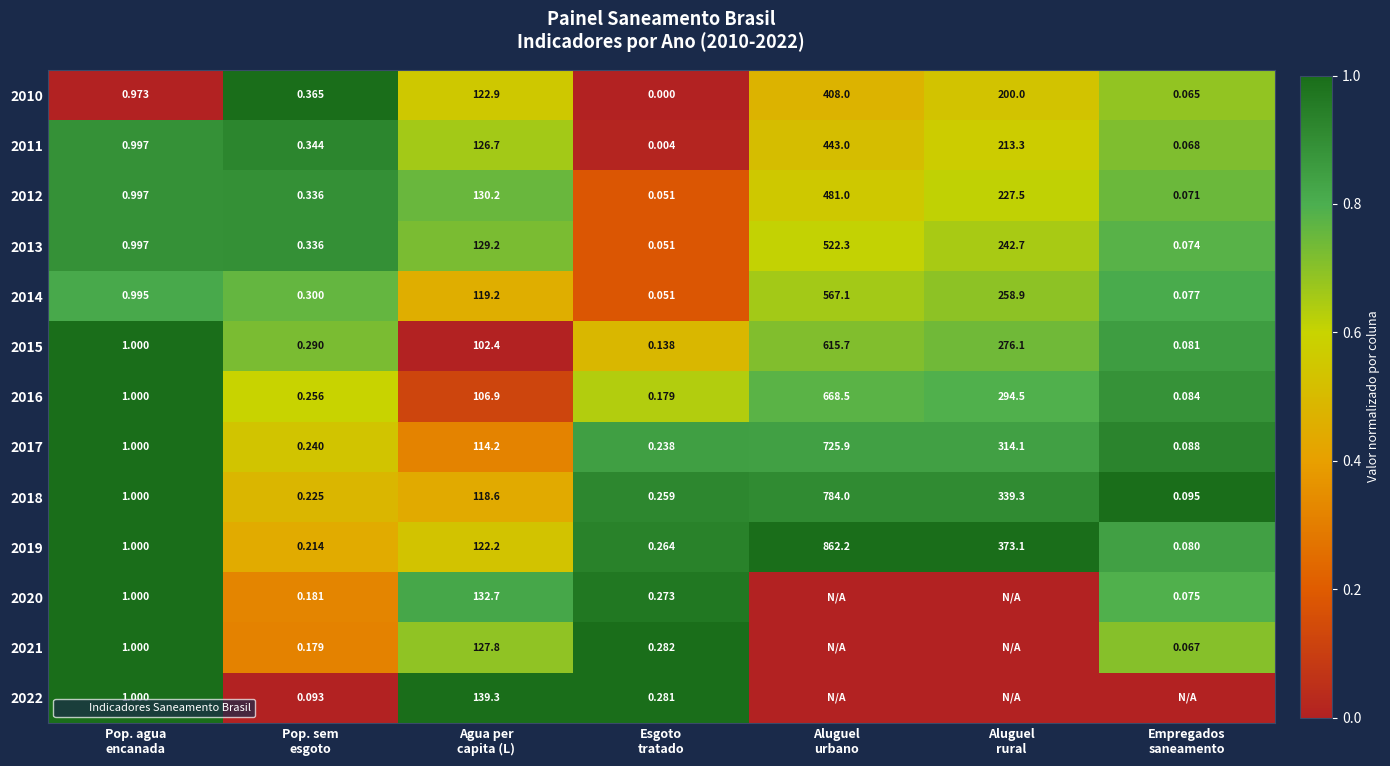

At which label is 2019 closest to 0?

Pop. sem esgoto